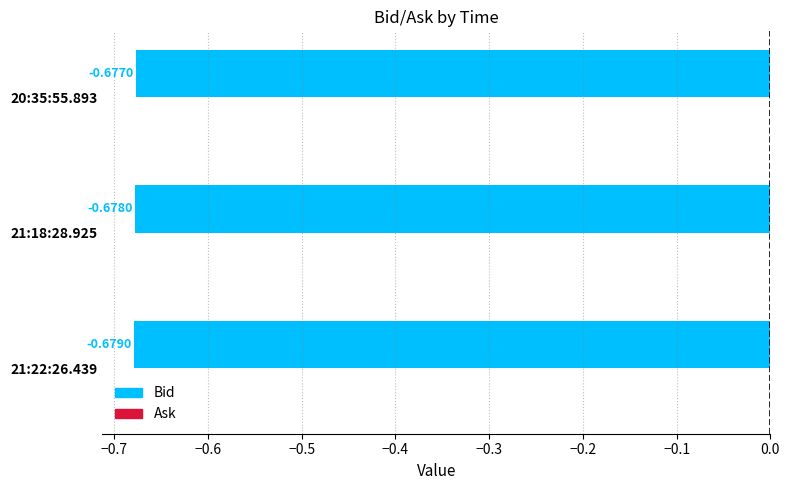

Which has a higher value, 20:35:55.893 or 21:18:28.925?

20:35:55.893